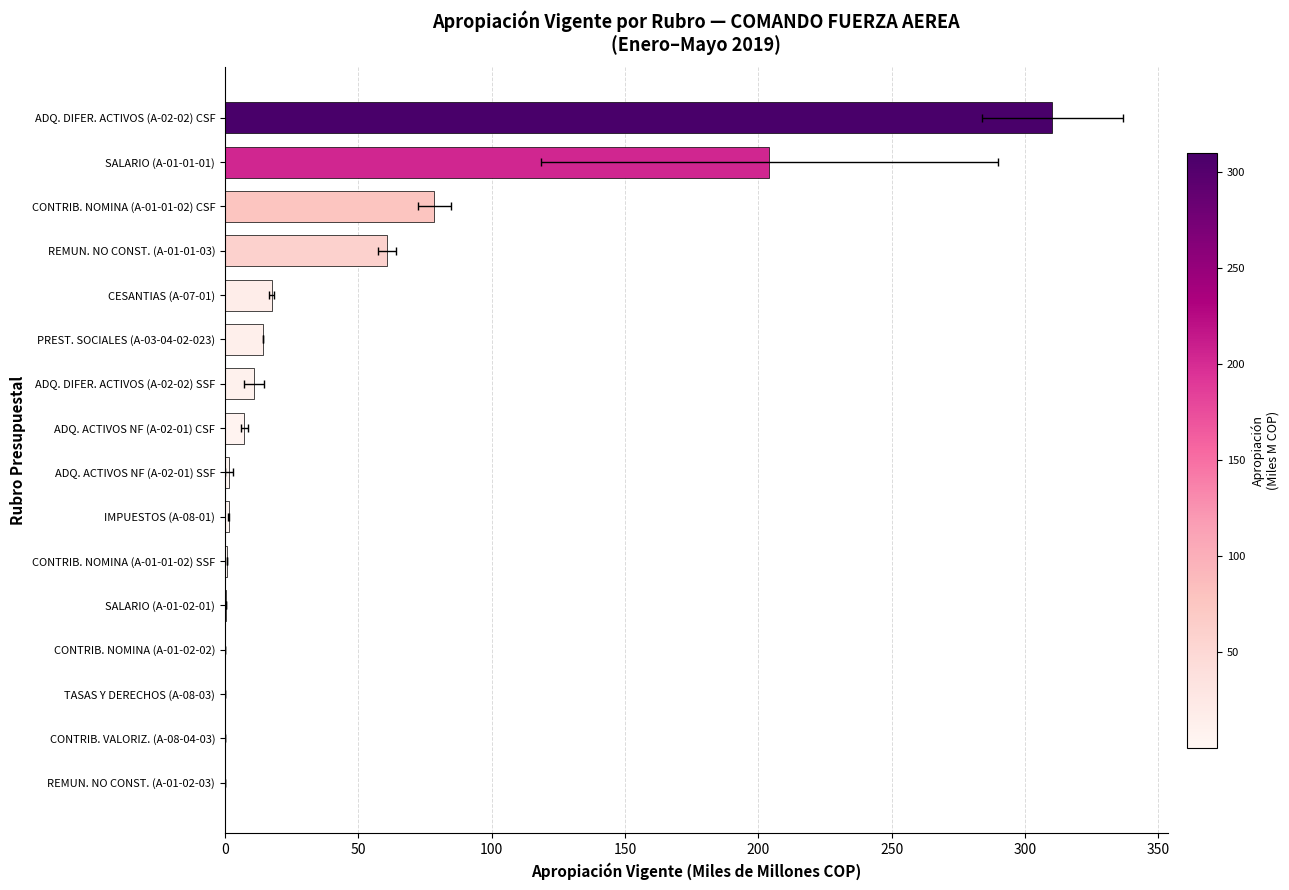

True or false: the data shows 0.2 at SALARIO (A-01-02-01).

False